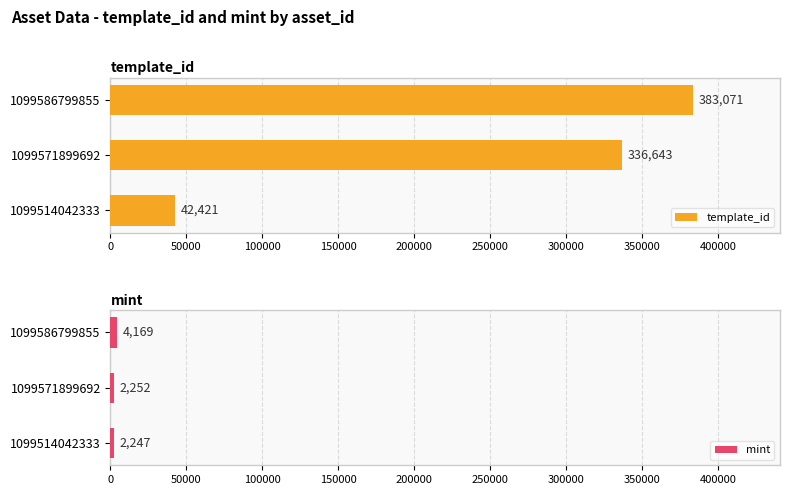

How many groups of bars are there?

3